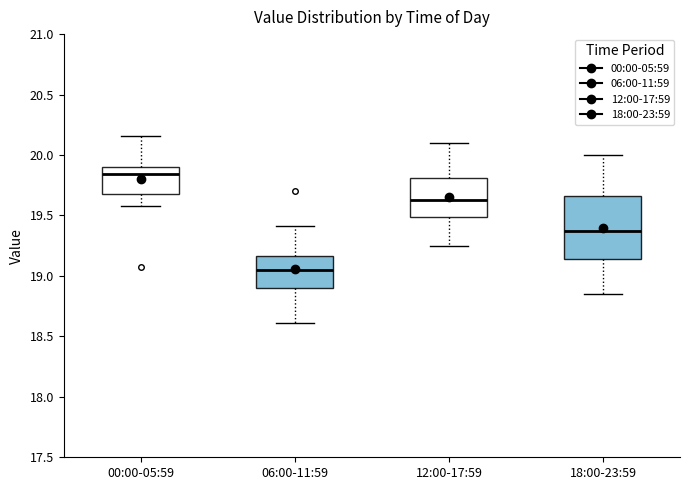

Comparing the boxes themselves (not the whiskers), which one is the tallest?

18:00-23:59